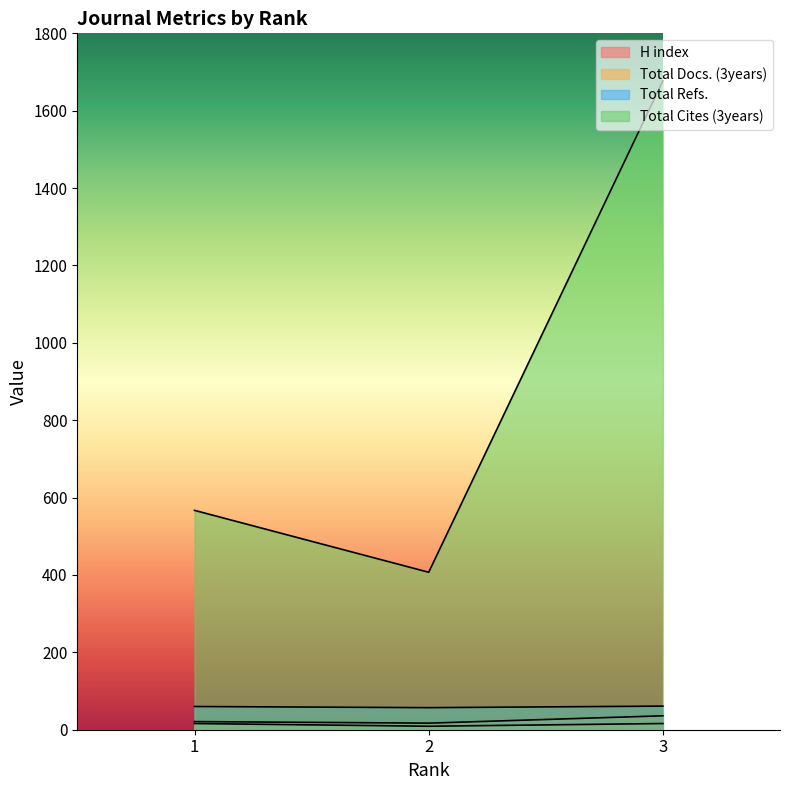

What value does the H index series have at 3?

36